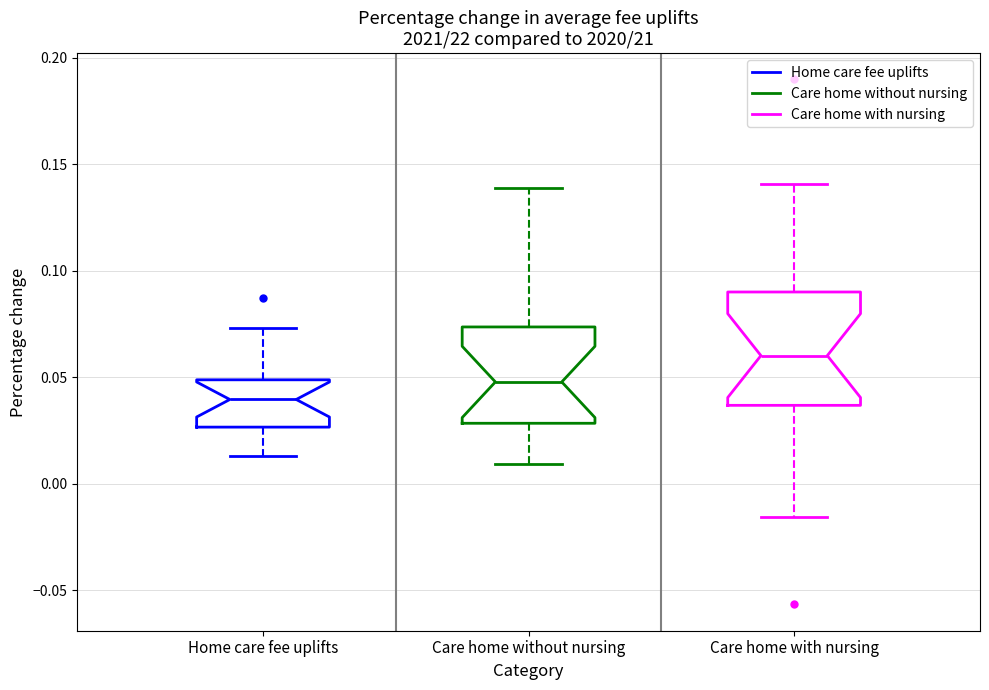

Reading left to right, read every box against the y-axis: the position of its median line, the range the box covers, and the ends of its whiskers. The values are not printed on the chart, so give them approximately, as read against the axis.

Home care fee uplifts: median 0.040, box 0.025 to 0.050, whiskers 0.015 to 0.075
Care home without nursing: median 0.050, box 0.030 to 0.075, whiskers 0.010 to 0.140
Care home with nursing: median 0.060, box 0.035 to 0.090, whiskers -0.015 to 0.140